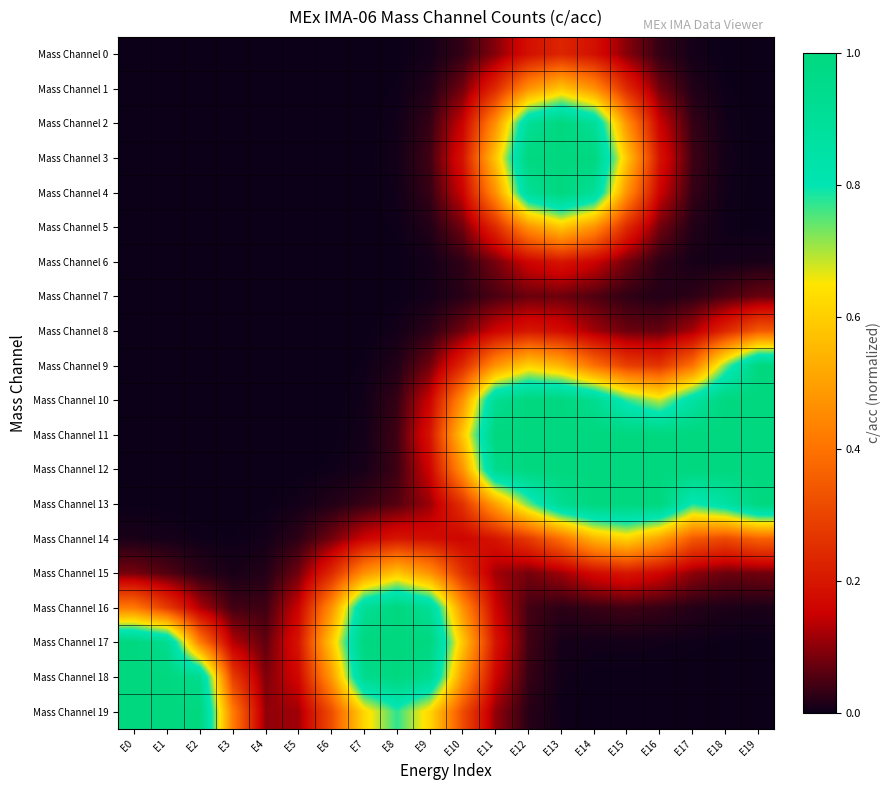

What is the spread (max minus min) of values at E0?

1.0